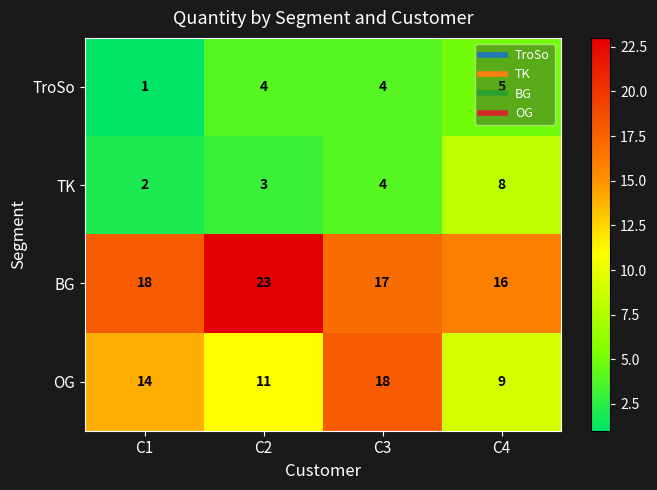

Which label corresponds to the largest value in the chart?

C2